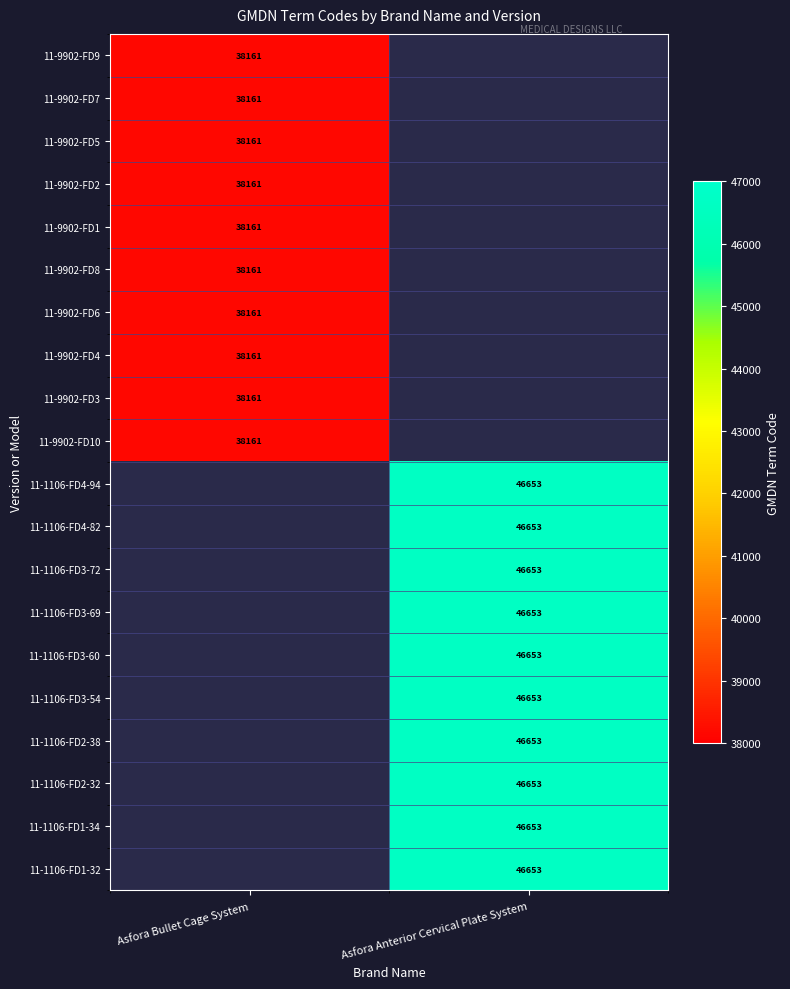

What is the minimum value shown in the chart?

38161.0